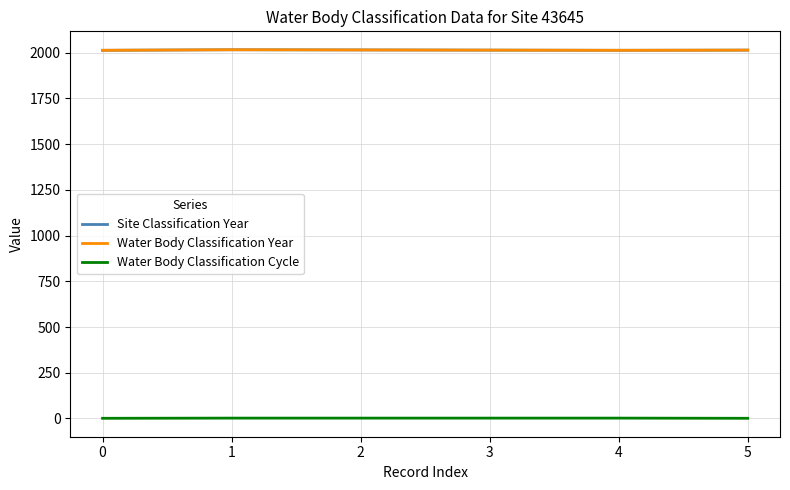

True or false: Water Body Classification Year and Water Body Classification Cycle cross at least once.

False